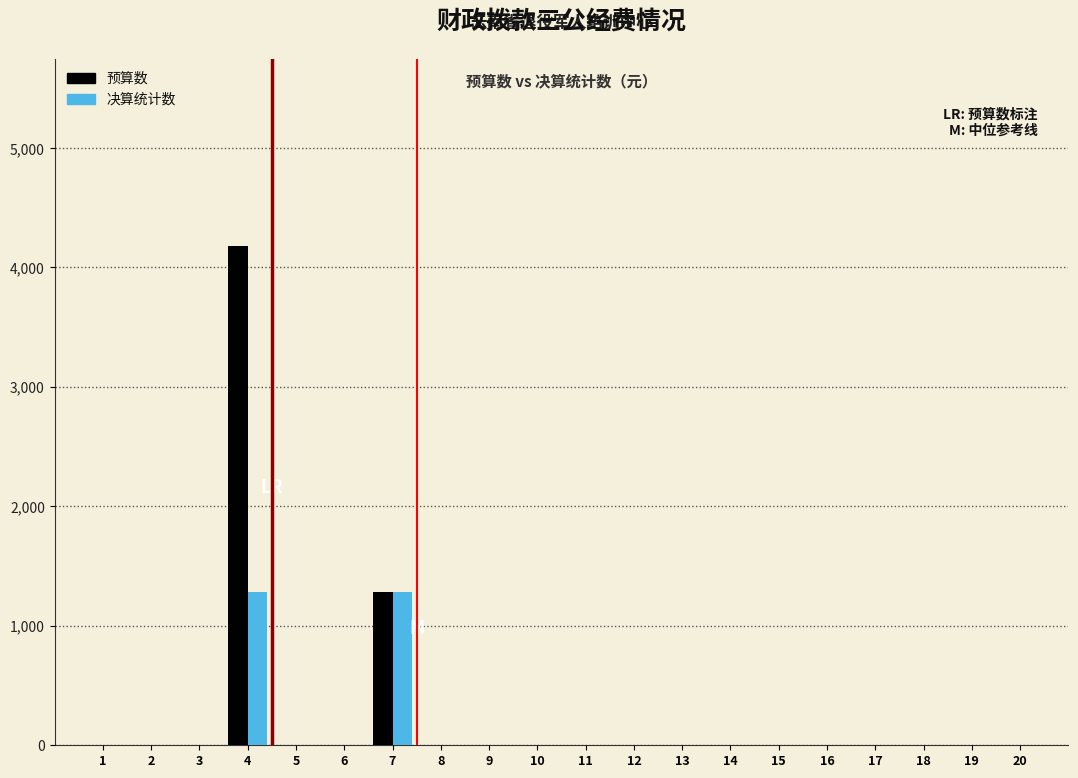

The value of 预算数 at 10 is -2867. True or false?

False